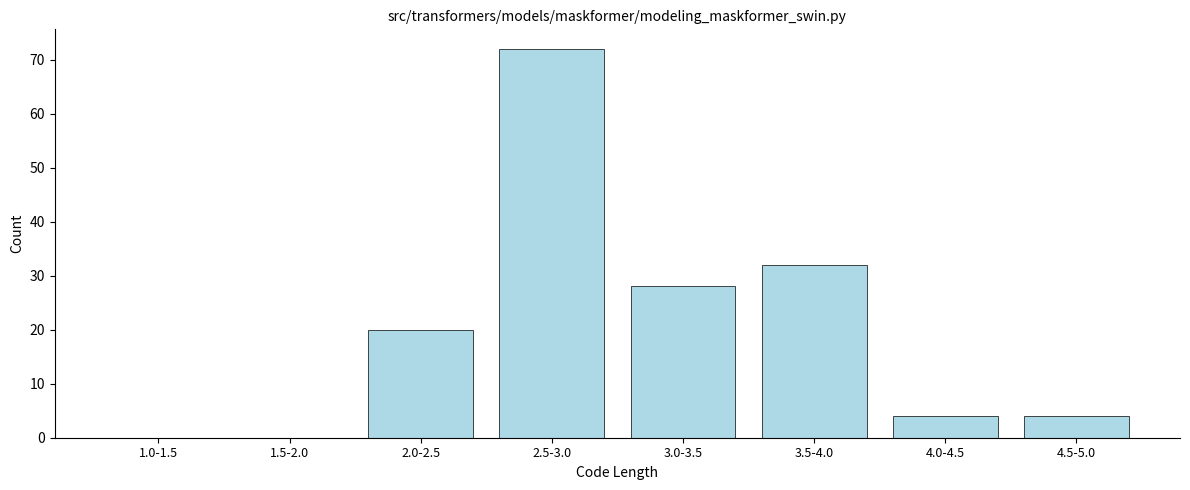

Reading right to left, what are all the values shown in this chart?

4.5-5.0=4	4.0-4.5=4	3.5-4.0=32	3.0-3.5=28	2.5-3.0=72	2.0-2.5=20	1.5-2.0=0	1.0-1.5=0